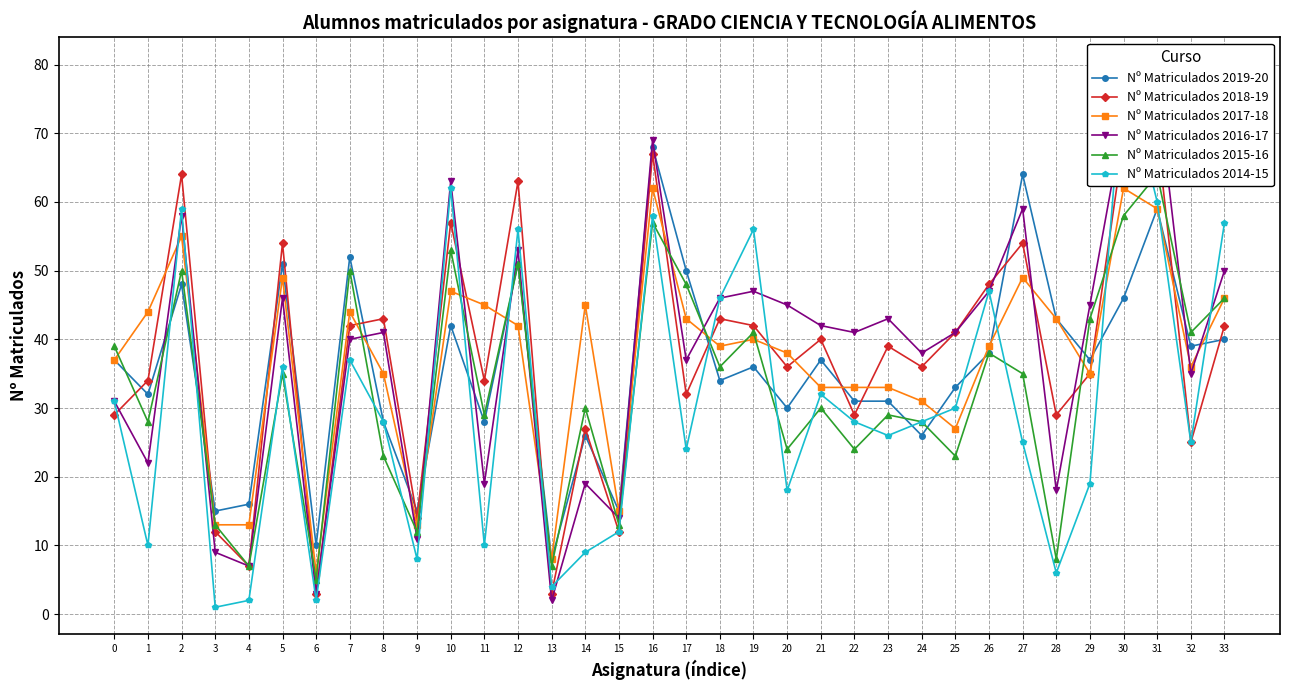

What is the difference between the Nº Matriculados 2017-18 values at 23 and 20?

5